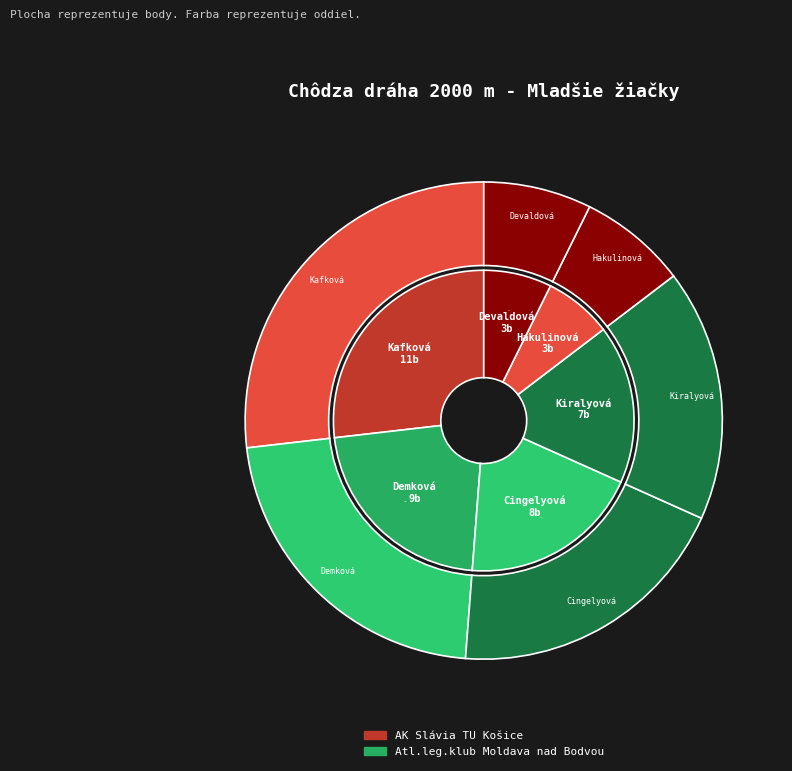

Which slice is the smallest?

Hakulinová Stanislava